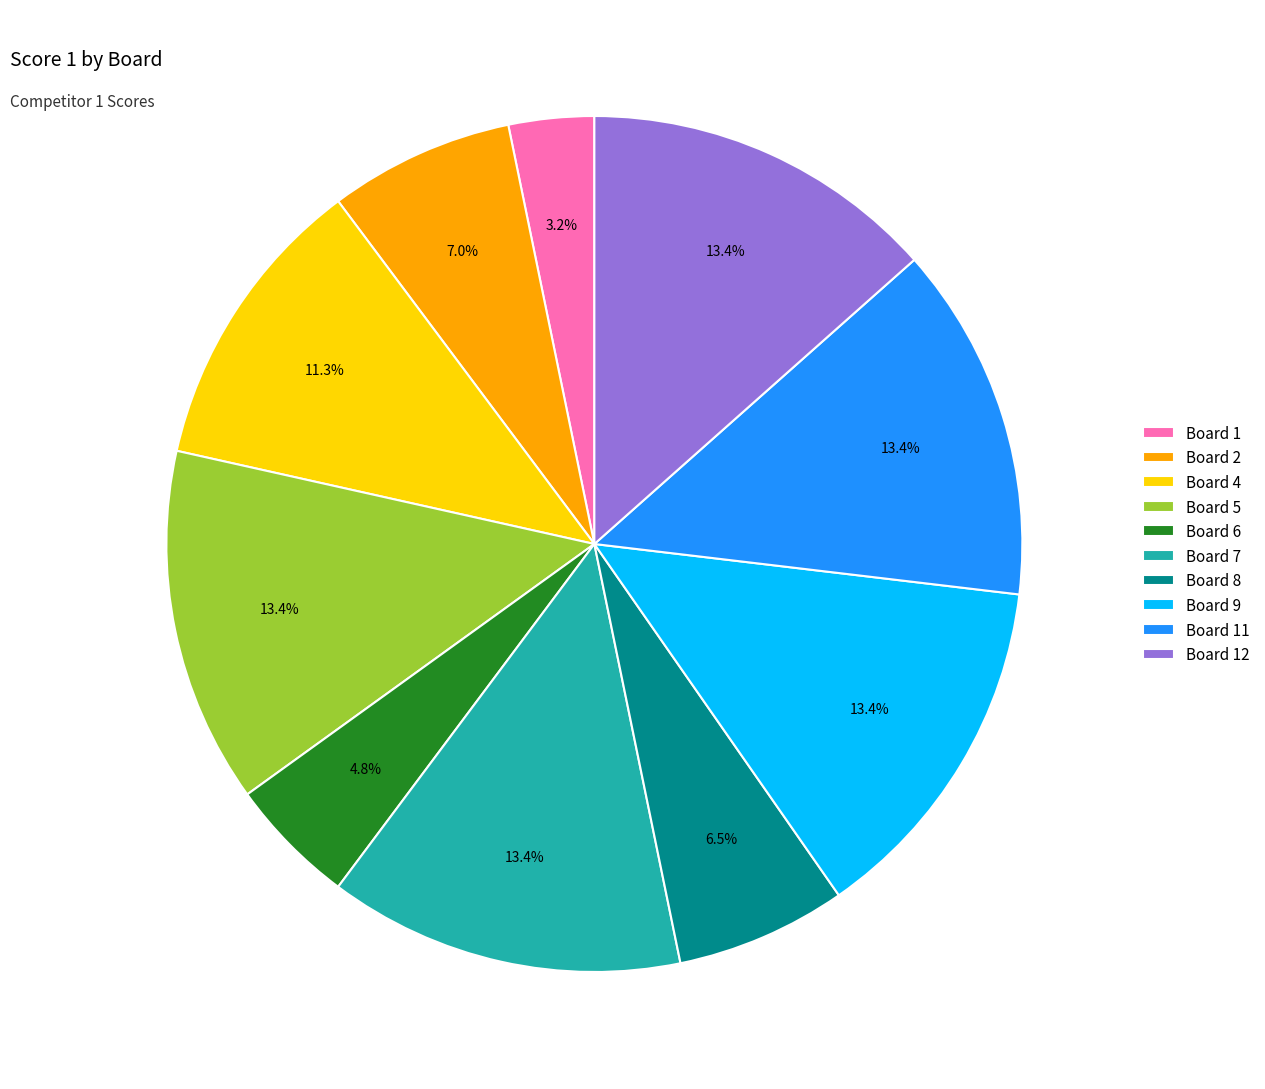

What is the smallest slice in the pie chart?

Board 1